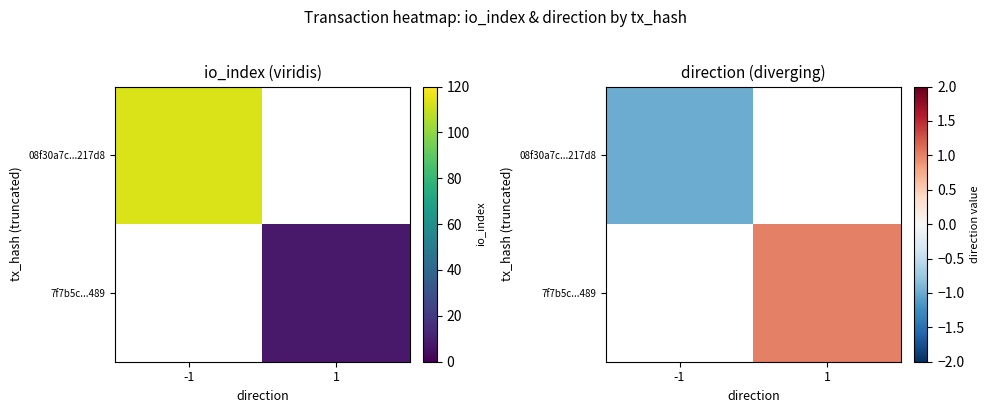

At how many categories does at least one series exceed 0?

1